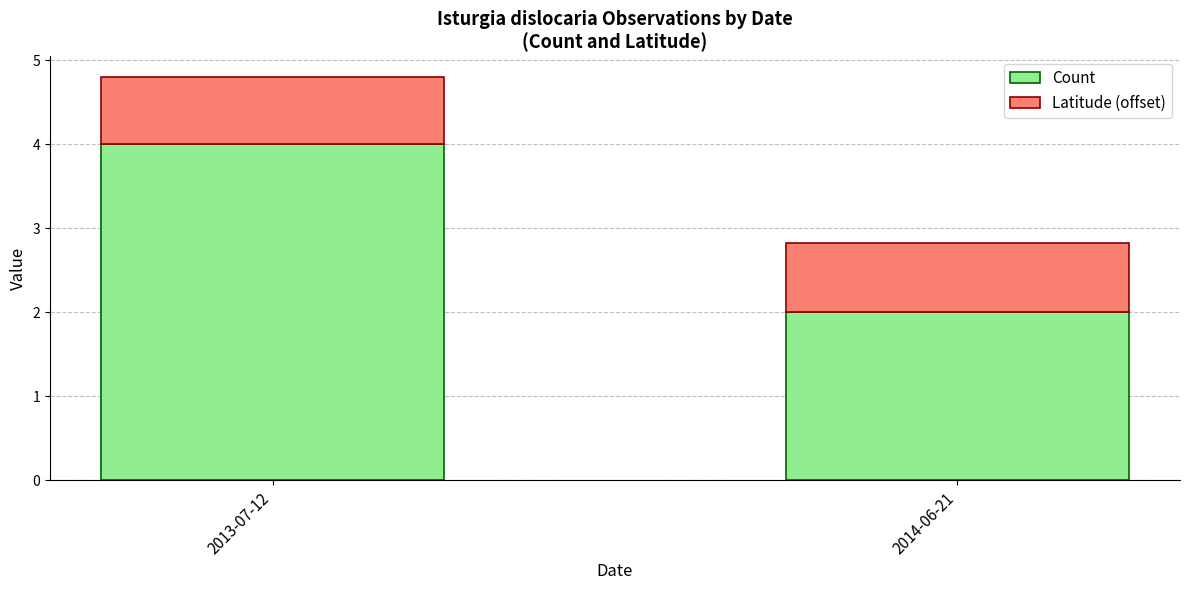

What is the difference between the maximum and minimum values in the Count series?

2.0